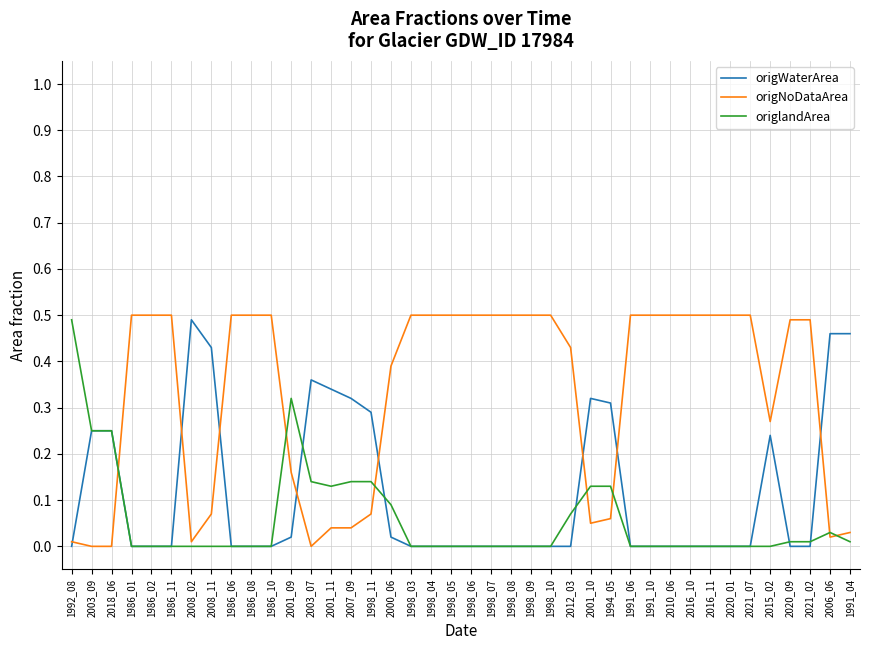

What position from the left is 1994_05?

28